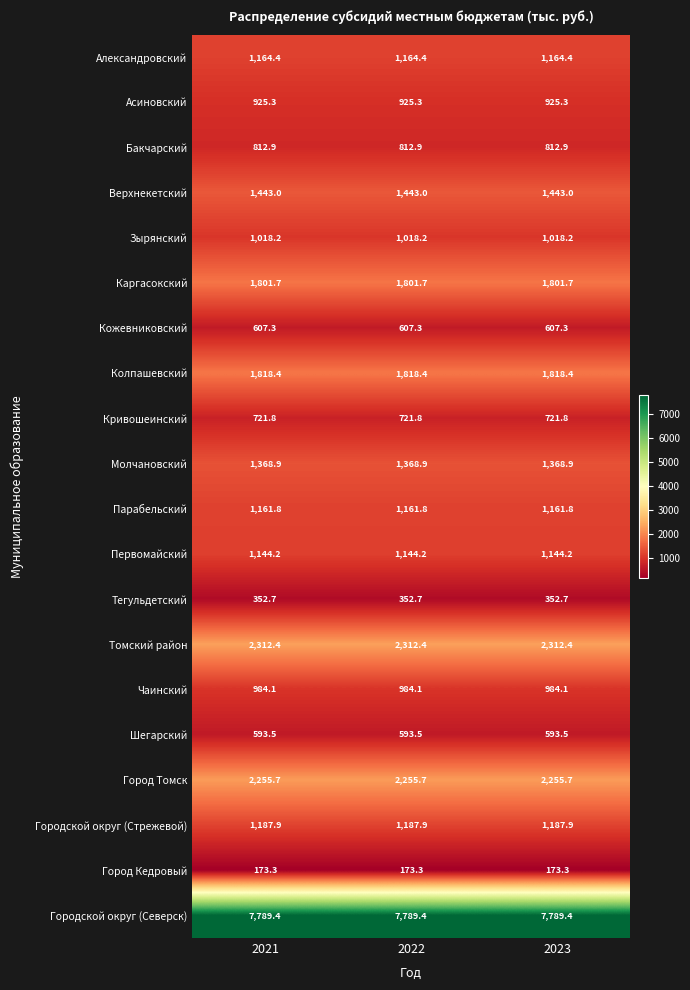

At 2023, list the series in order from largest to smallest.

Городской округ (Северск), Томский район, Город Томск, Колпашевский, Каргасокский, Верхнекетский, Молчановский, Городской округ (Стрежевой), Александровский, Парабельский, Первомайский, Зырянский, Чаинский, Асиновский, Бакчарский, Кривошеинский, Кожевниковский, Шегарский, Тегульдетский, Город Кедровый